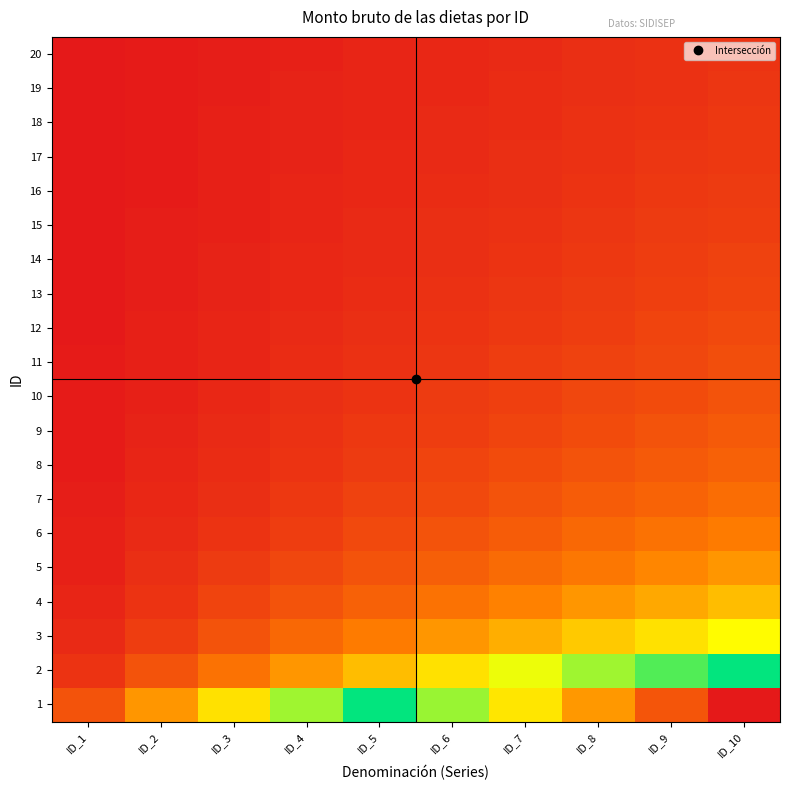

At how many categories does at least one series exceed 9?

1